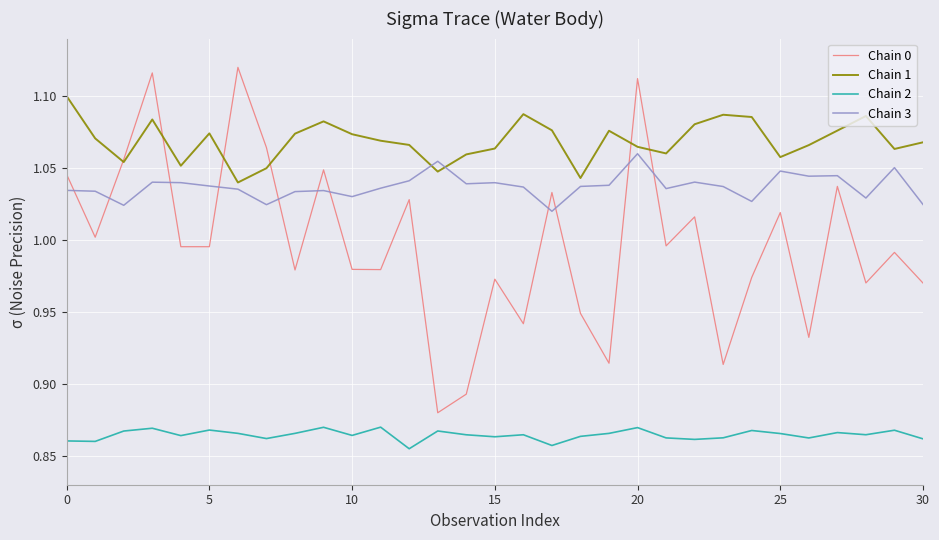

Count the number of categories in the chart.

31